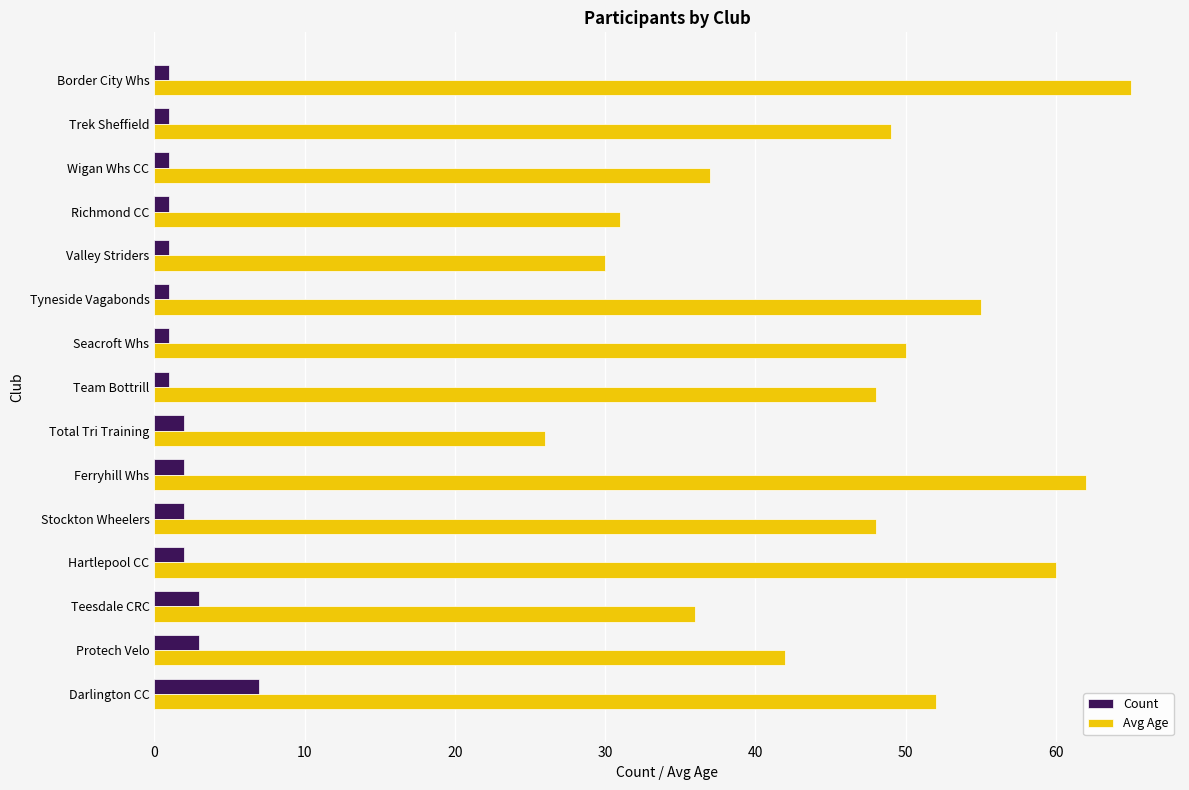

Is it true that Avg Age equals 18 at Teesdale CRC?

False